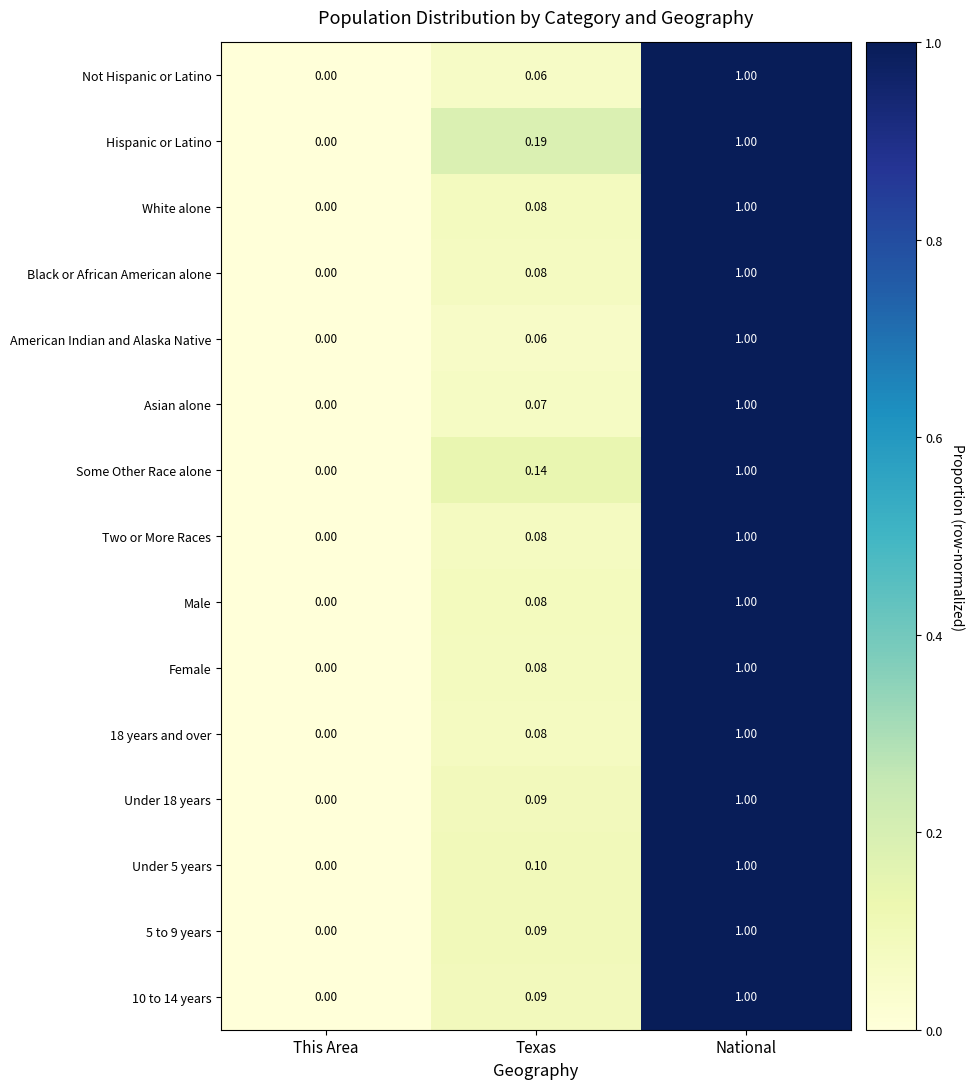

Which category has the lowest value in the Two or More Races series?

This Area